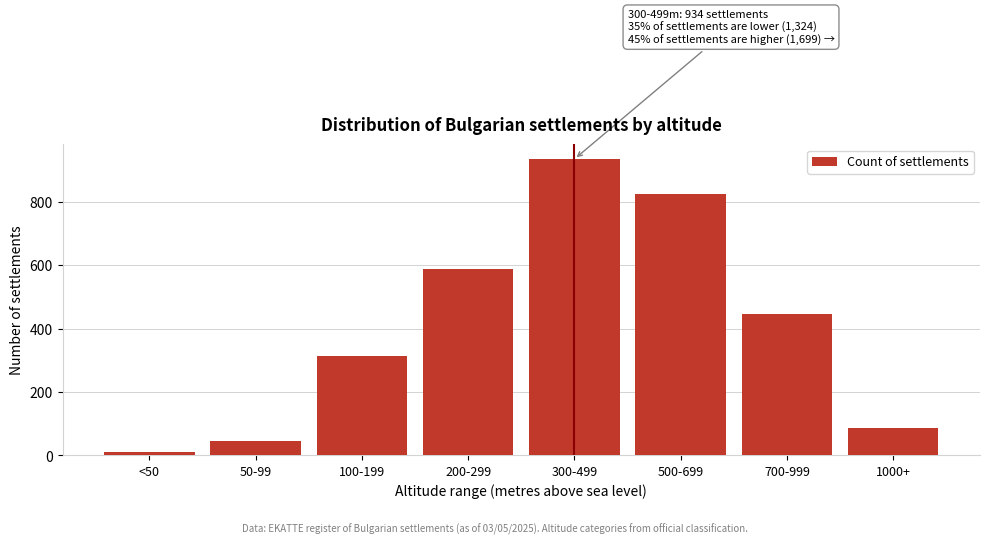

Reading left to right, transcribe all the data shown in this chart.

<50=12	50-99=45	100-199=312	200-299=587	300-499=934	500-699=823	700-999=445	1000+=88